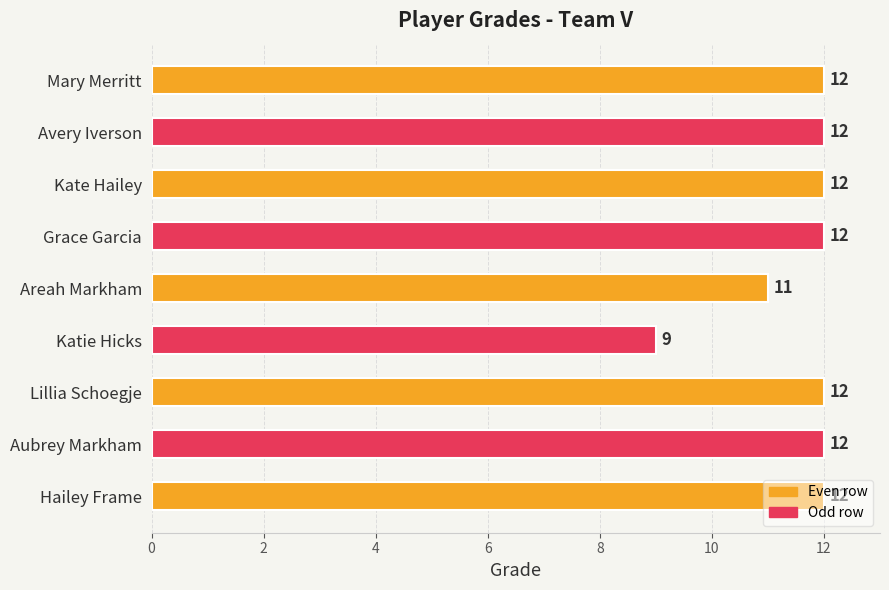

Which label corresponds to the smallest value in the chart?

Katie Hicks